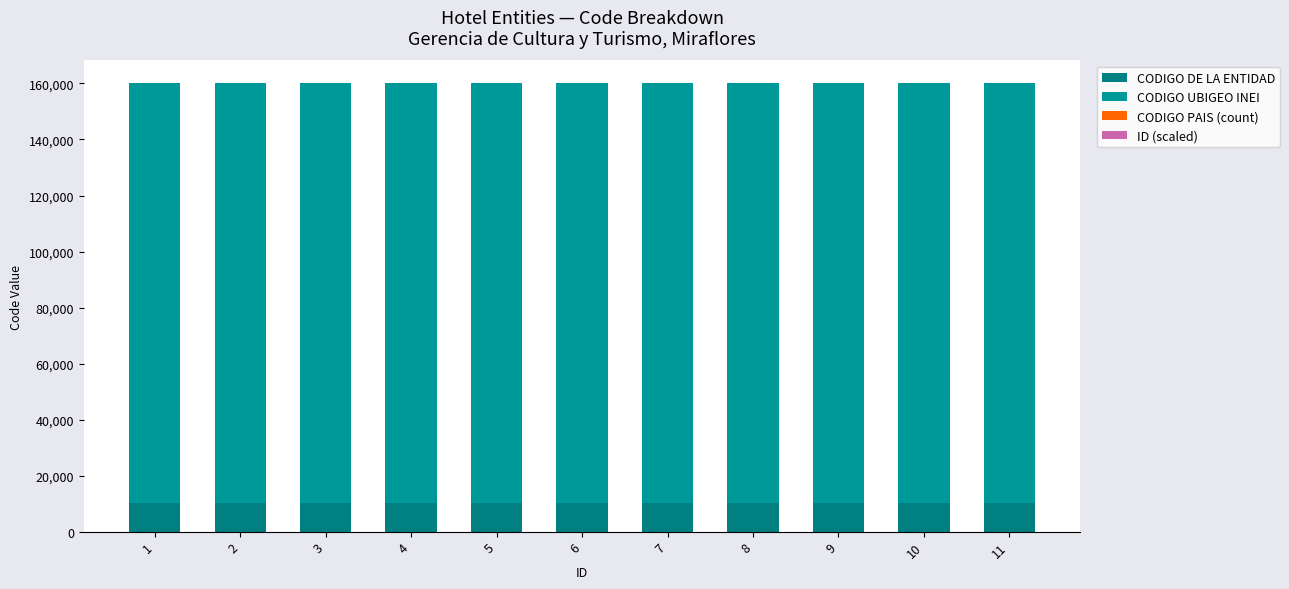

Read the CODIGO PAIS (count) value at 11.

1